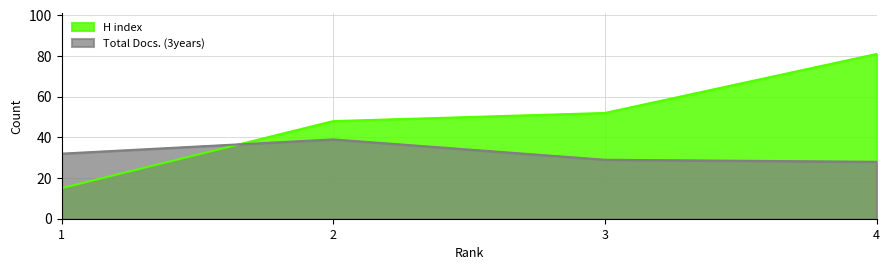

Between 3 and 1, which is larger?

3